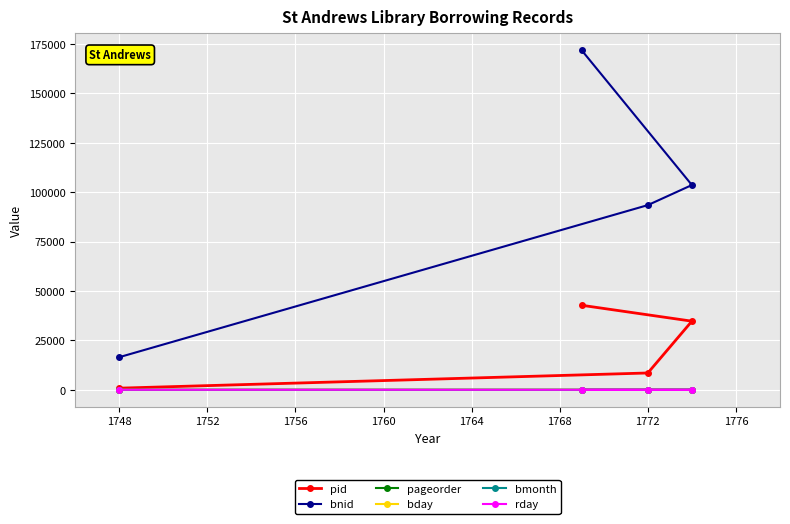

Which series has the largest range (max minus min)?

bnid